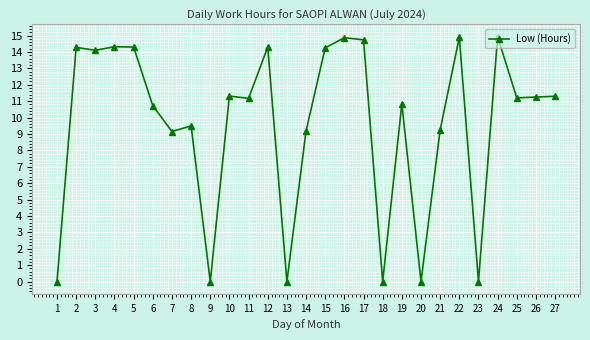

The value at 17 is 10.2. True or false?

False